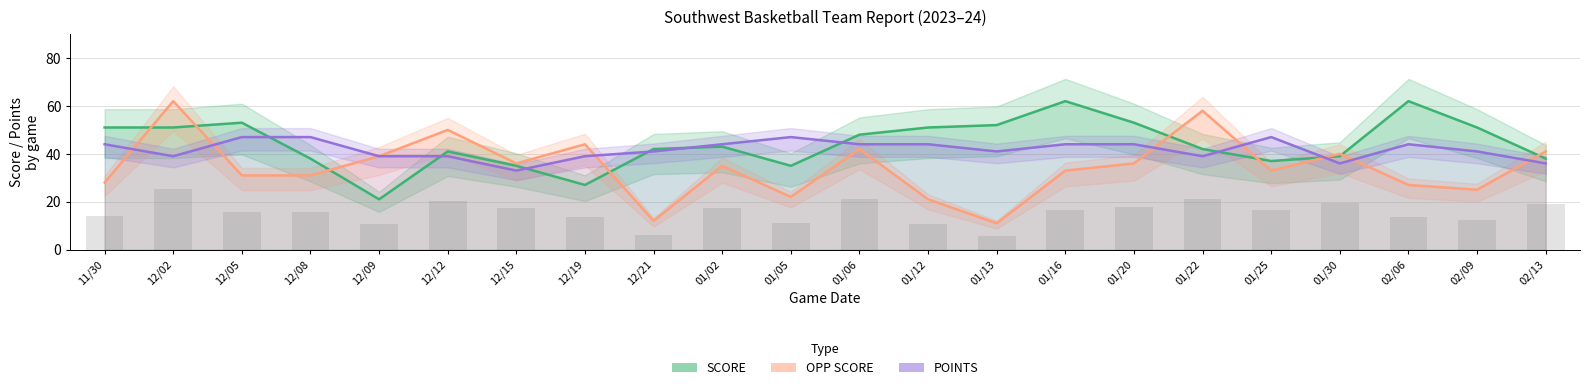

At 01/20, list the series in order from largest to smallest.

SCORE, POINTS, OPP SCORE